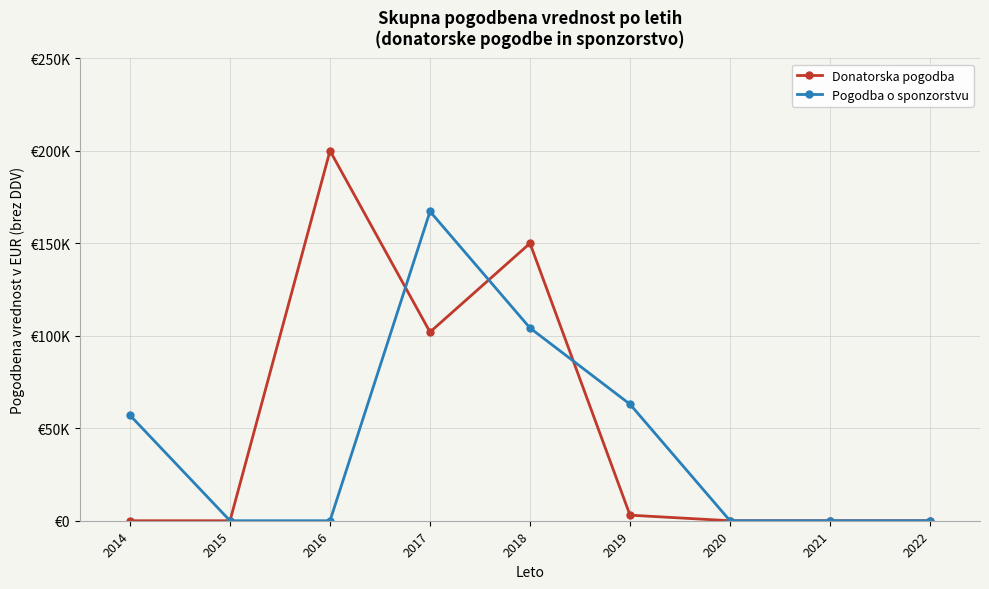

What is the sum of the Donatorska pogodba values at 2018 and 2015?

150000